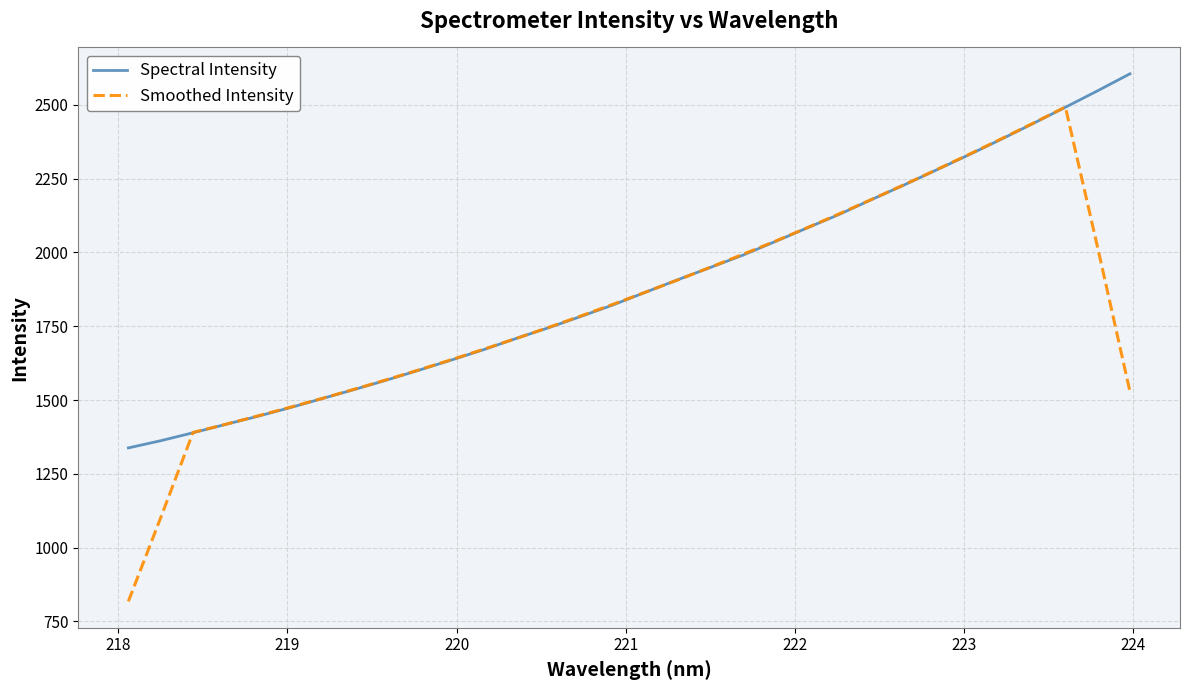

What is the highest value of the Smoothed Intensity series?

2492.9